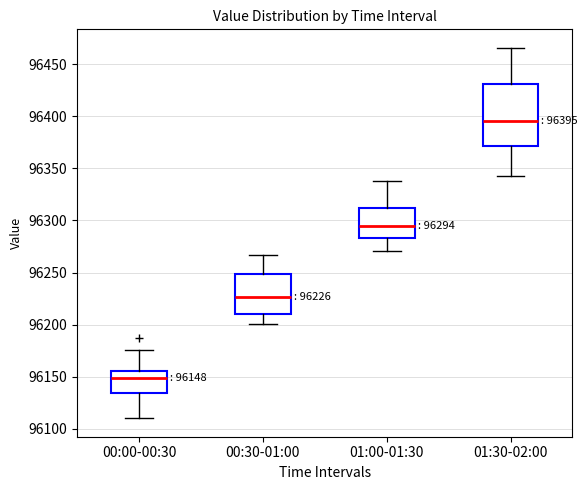

Which box is the tallest, from its lower edge to its upper edge?

01:30-02:00